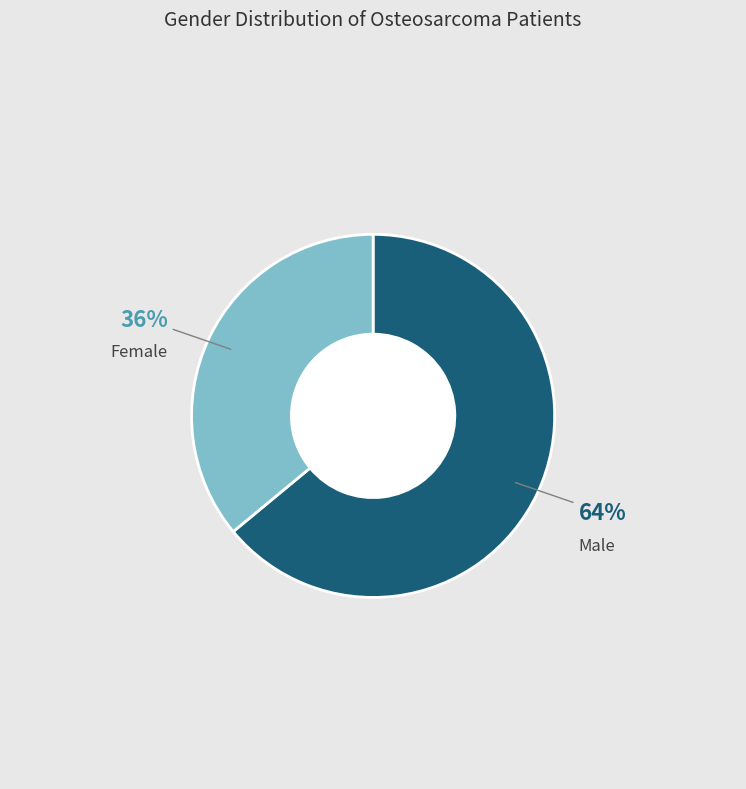

How many segments does this pie chart have?

2